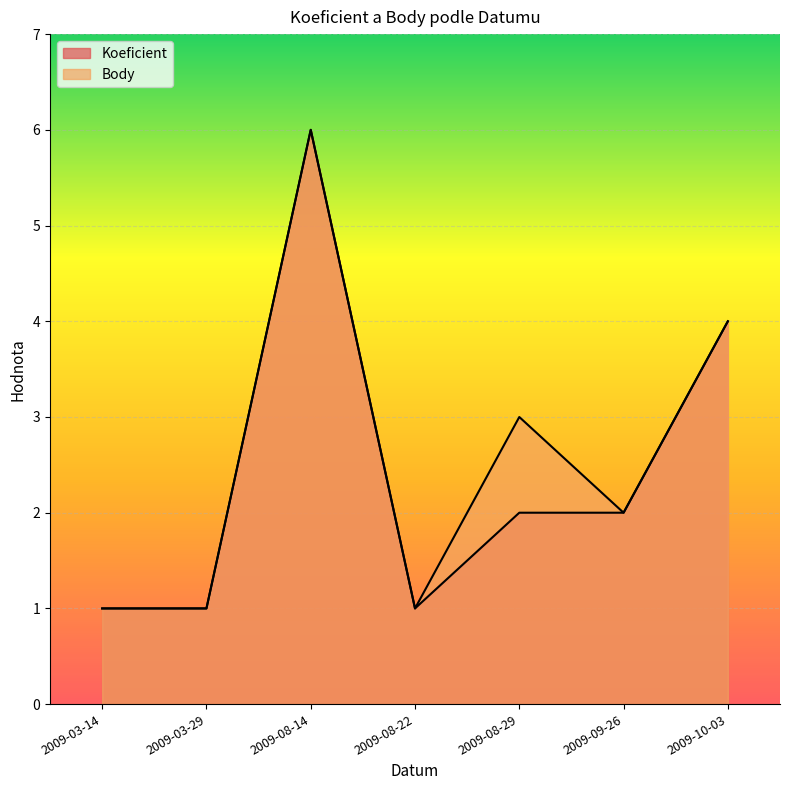

Is the value of Koeficient at 2009-03-14 greater than the value of Body at 2009-08-14?

No